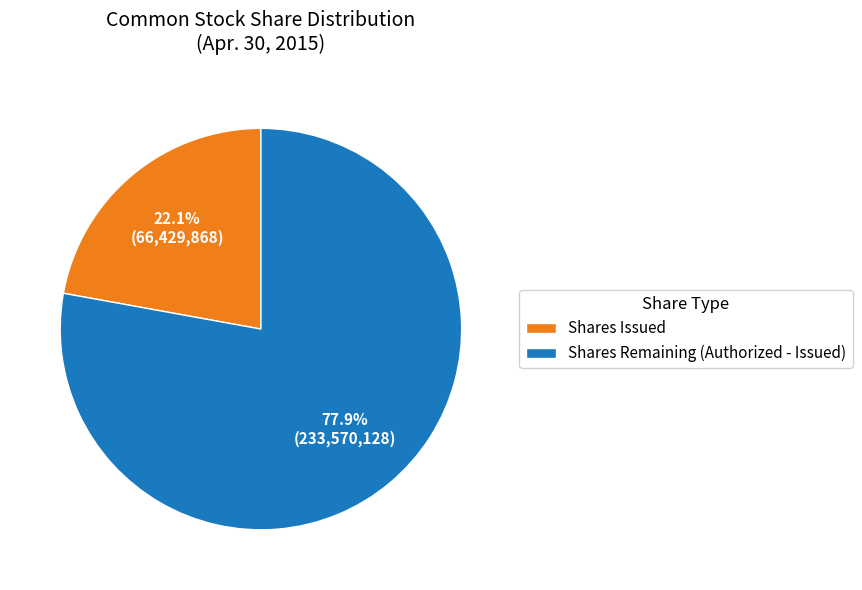

What is the smallest slice in the pie chart?

Shares Issued